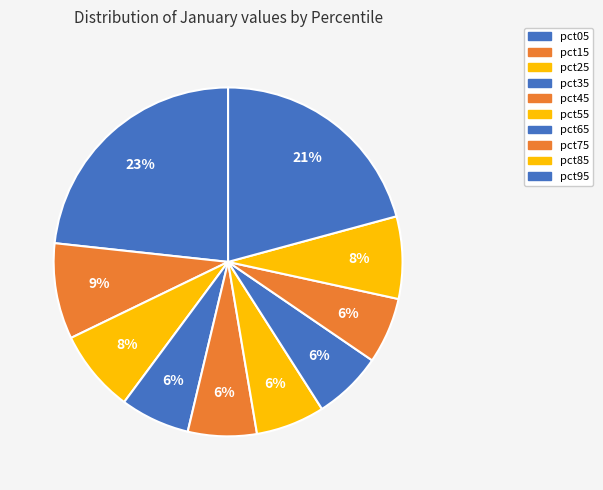

True or false: pct25 accounts for 8% of the total.

True